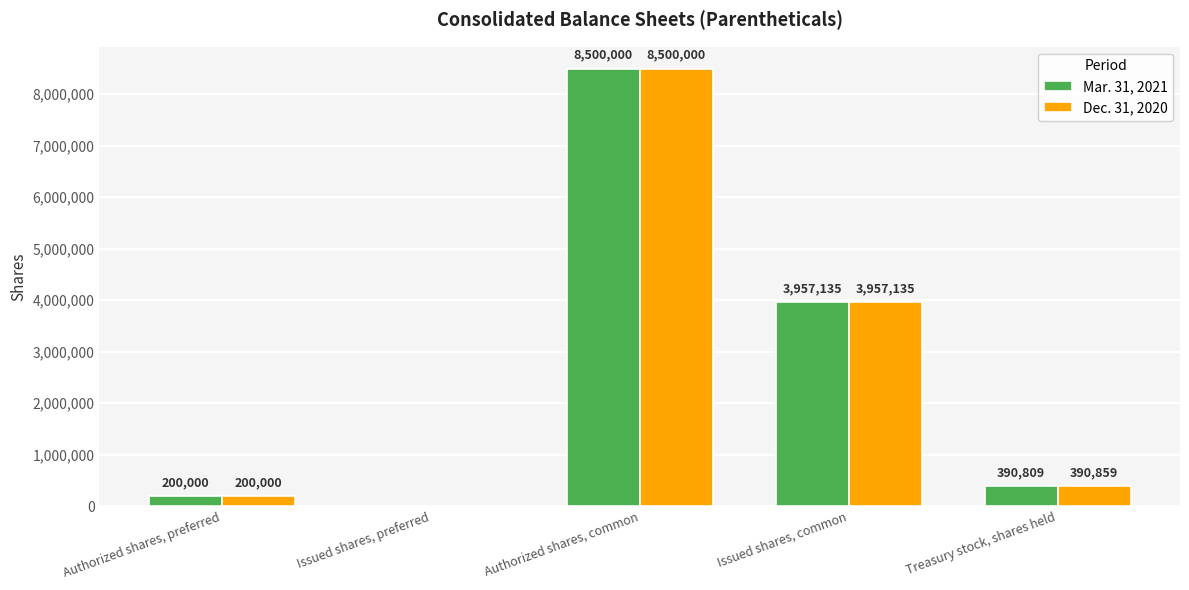

The value of Mar. 31, 2021 at Treasury stock, shares held is 390809. True or false?

True